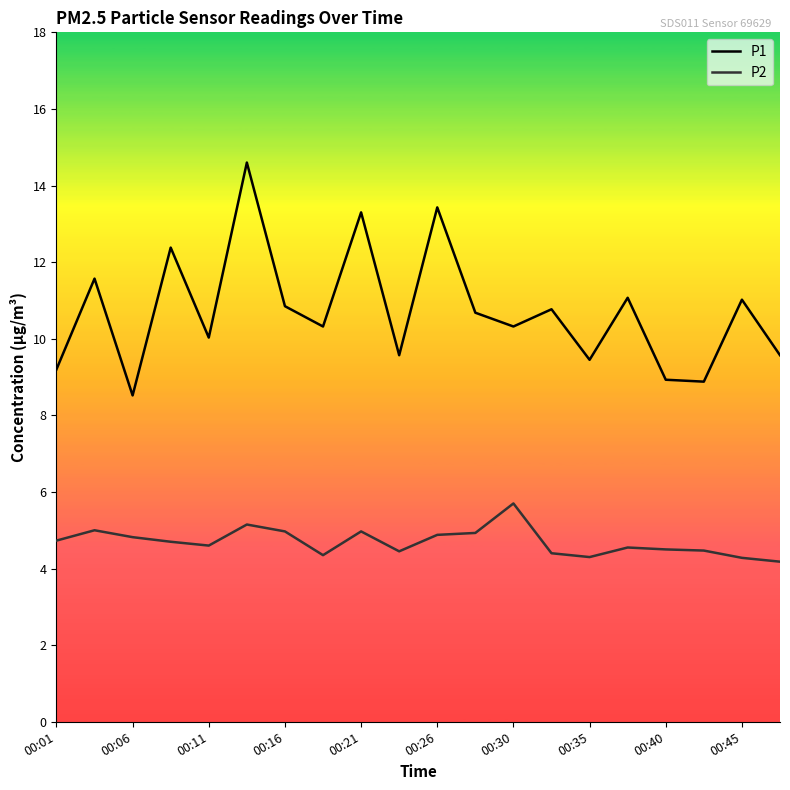

True or false: P1 and P2 cross at least once.

False